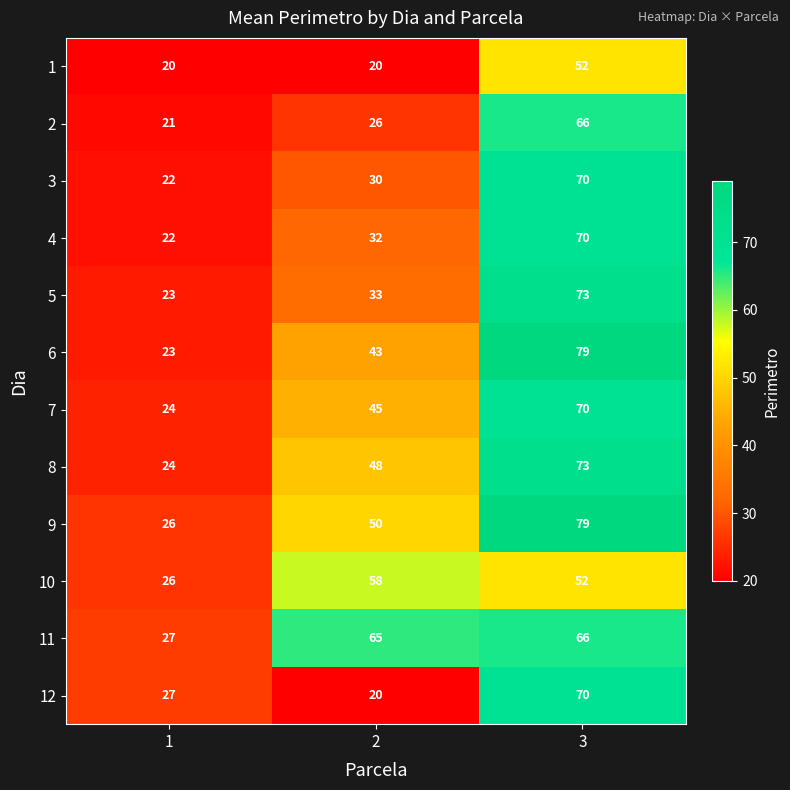

What value does the 10 series have at 1, to the nearest 5?

25